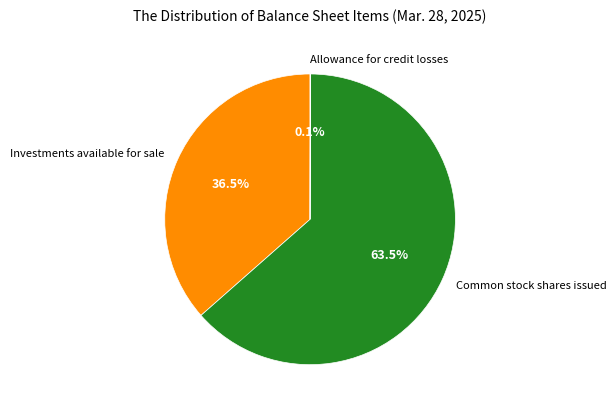

How much of the chart is everything except Investments available for sale?

63.5%